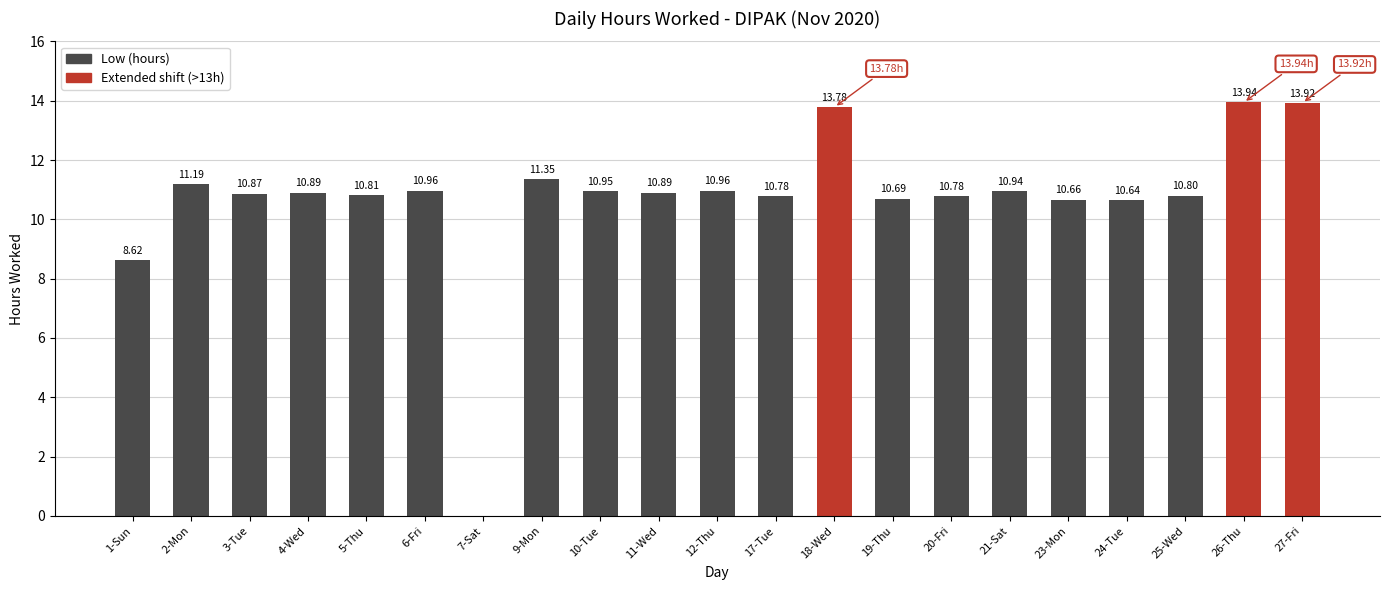

The value at 19-Thu is 5.2. True or false?

False